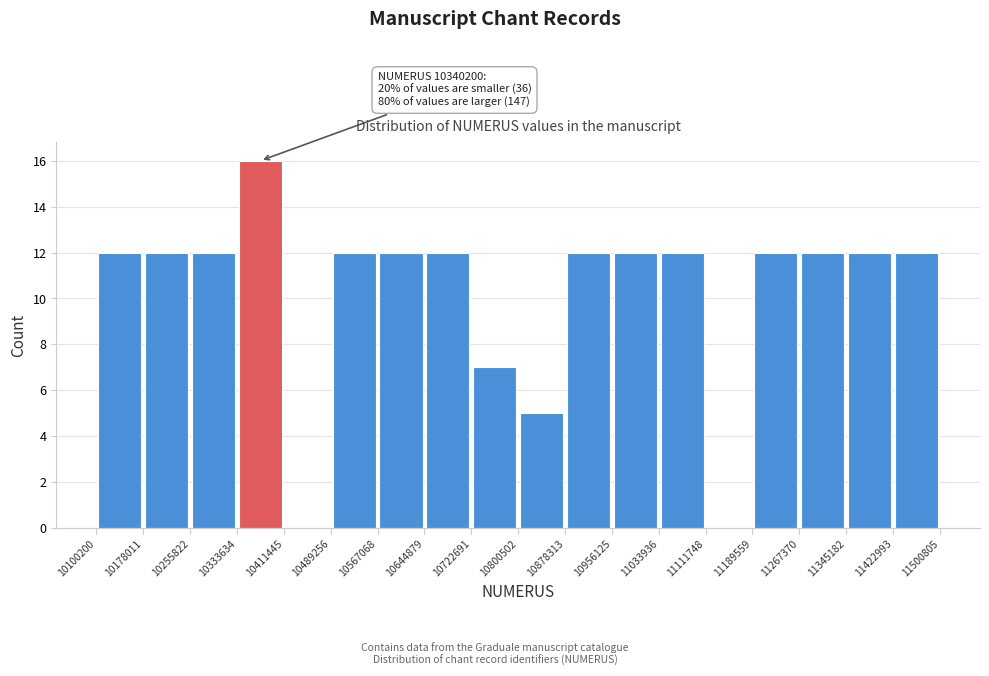

Over which range of the x-axis is the bar tallest?

10333634 to 10411445